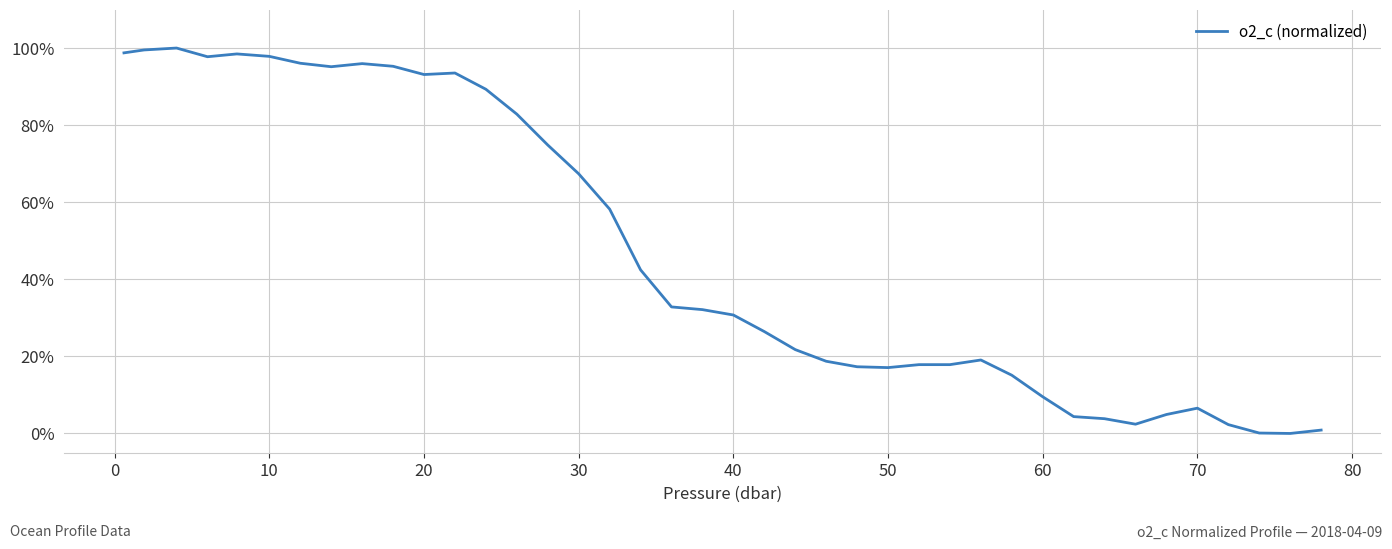

What is the greatest value displayed?

100.0